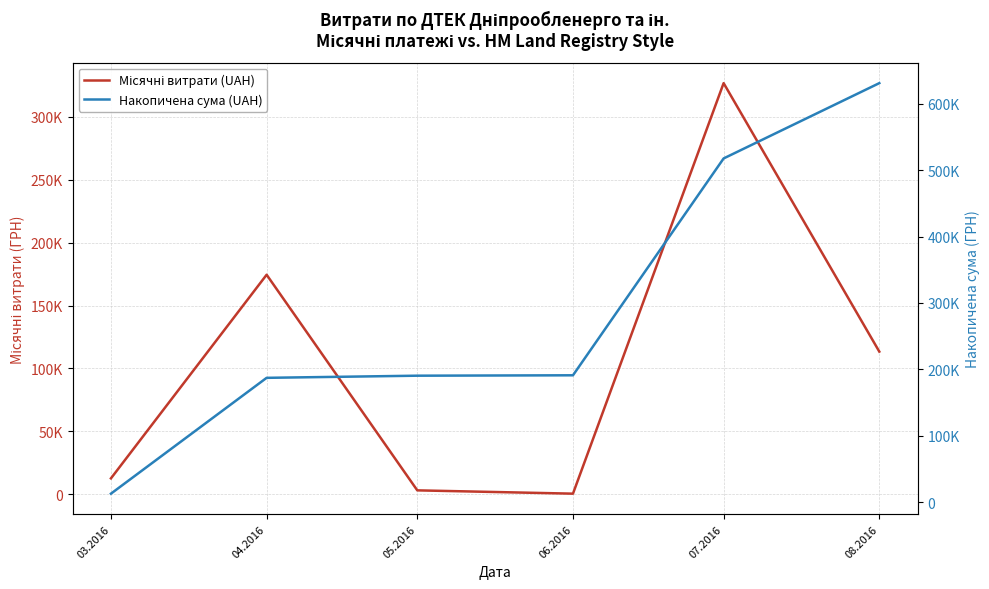

What is the label of the 2nd point from the right?

07.2016